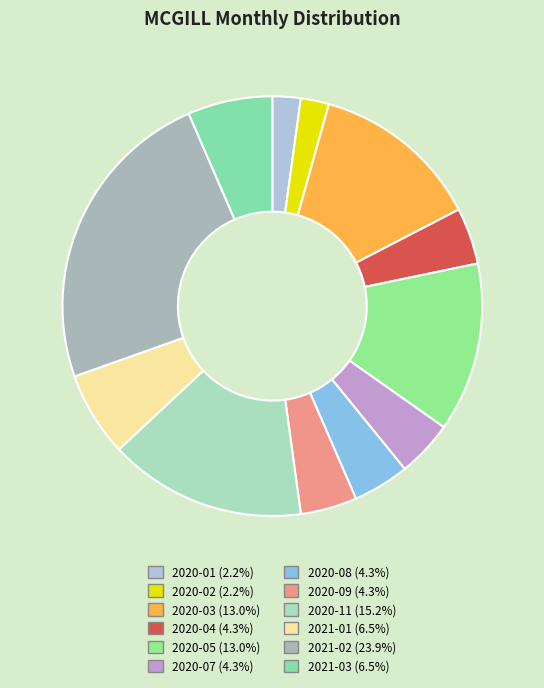

How many slices are in this pie chart?

12